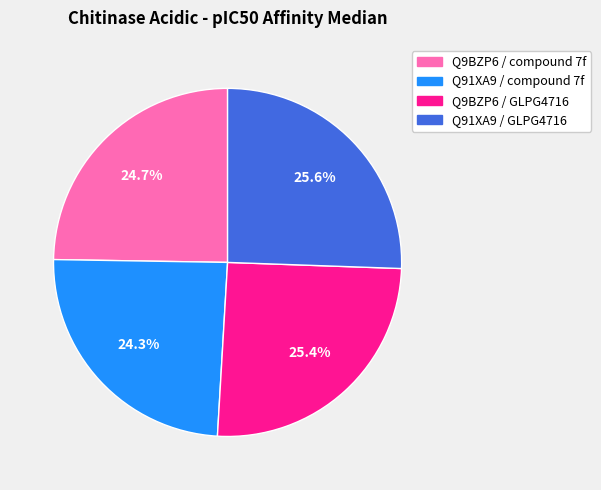

To the nearest percent, what is the difference between the largest and smallest slice percentages?

1%